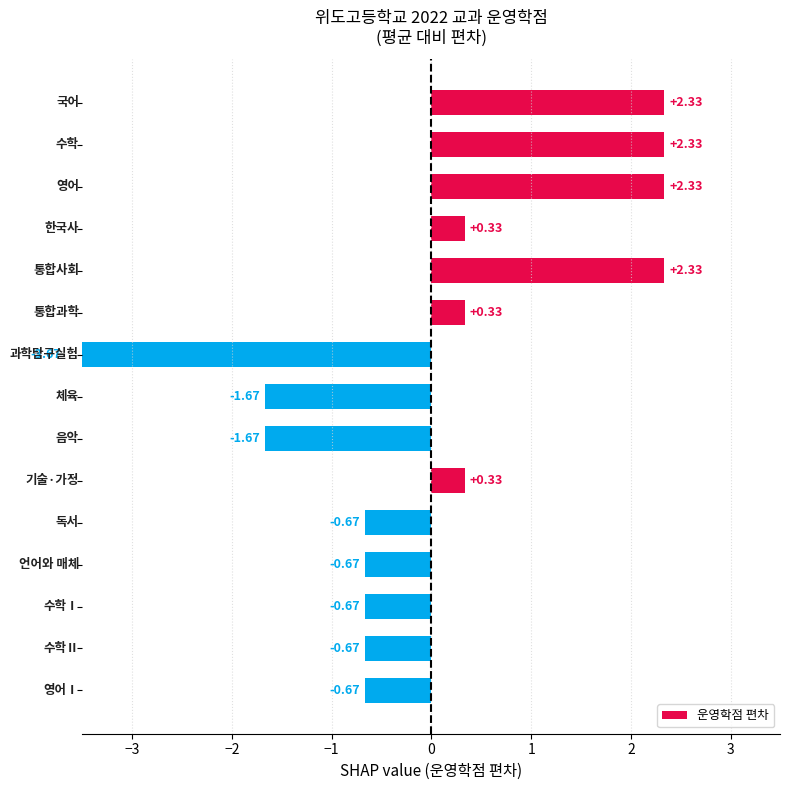

What is the difference between the maximum and minimum values?

6.0